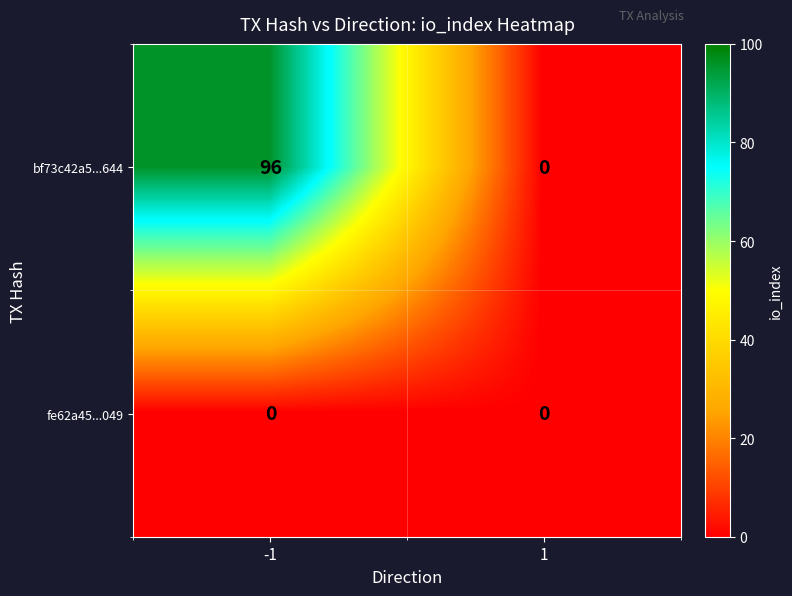

Reading left to right, what are all the values shown in this chart?

bf73c42a5...644: 96	0
fe62a45...049: 0	0